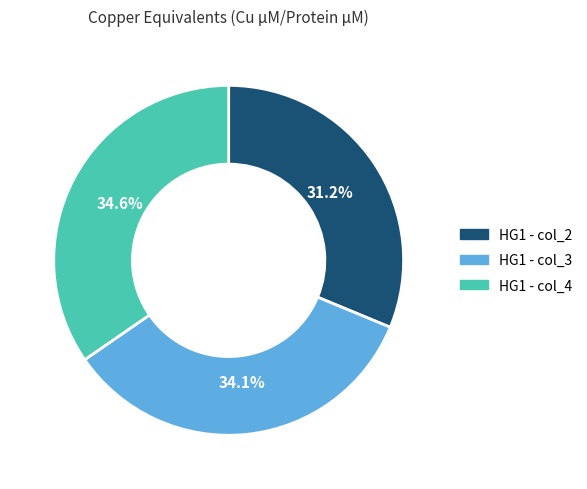

To the nearest percent, what is the difference between the largest and smallest slice percentages?

3%